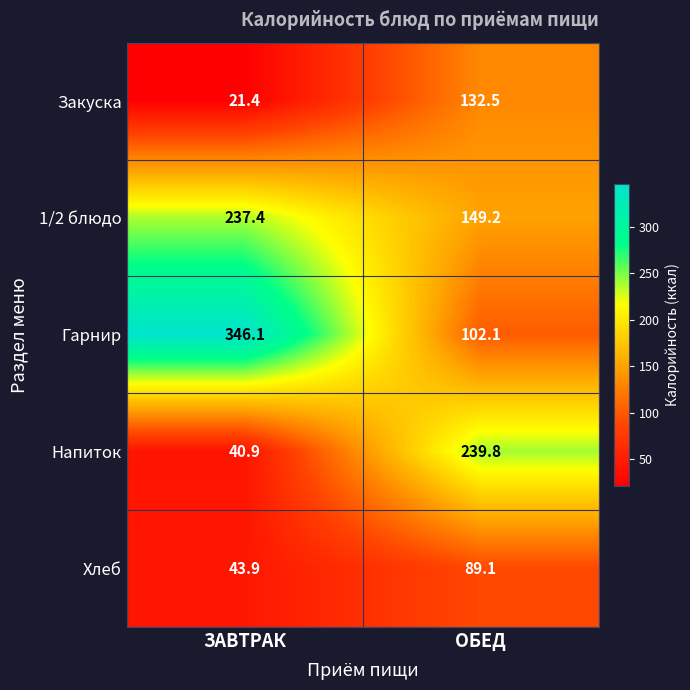

What is the average value of the Закуска series?

77.0